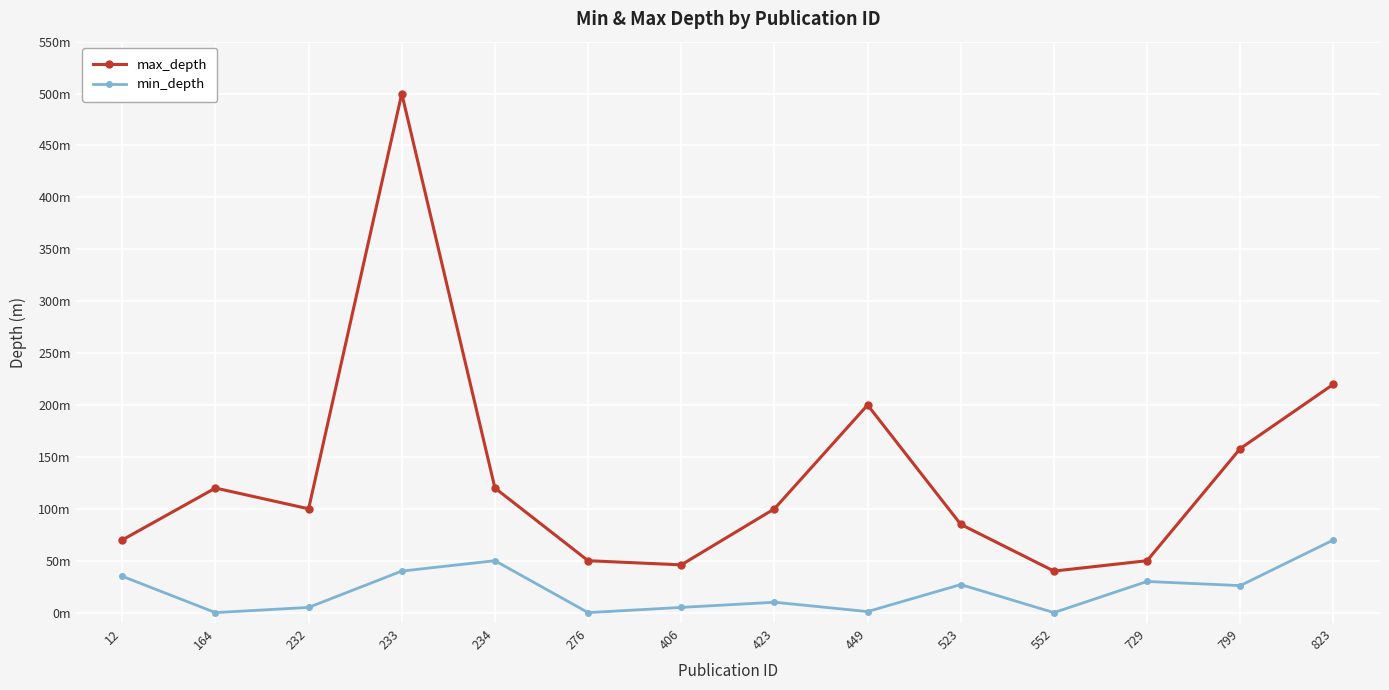

Which series has the widest spread of values?

max_depth